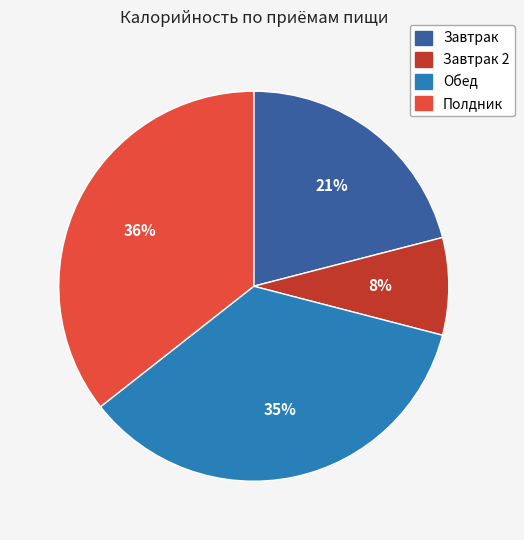

To the nearest percent, what is the average slice percentage?

25%